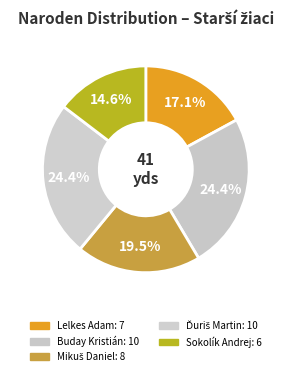

What percentage is the Sokolík Andrej slice, to the nearest percent?

15%